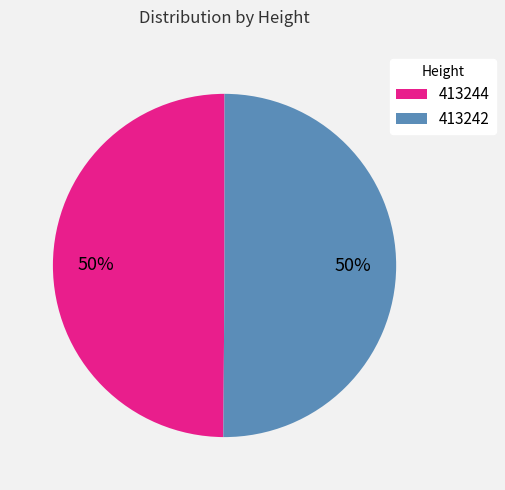

What is the ratio of the value at 413242 to the value at 413244?

1.0